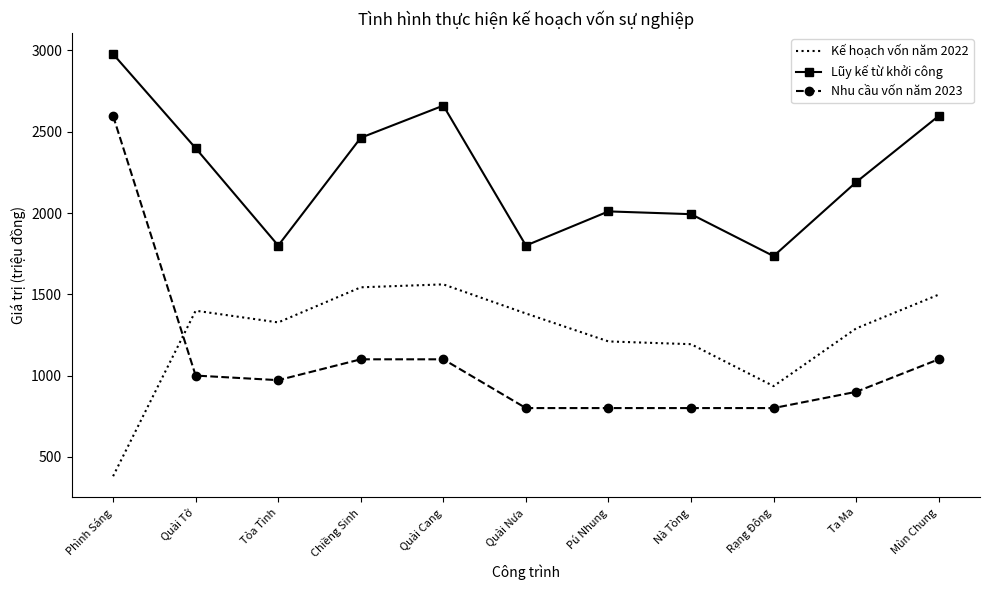

What is the difference between the maximum and second lowest values in the Lũy kế từ khởi công series?

1178.1